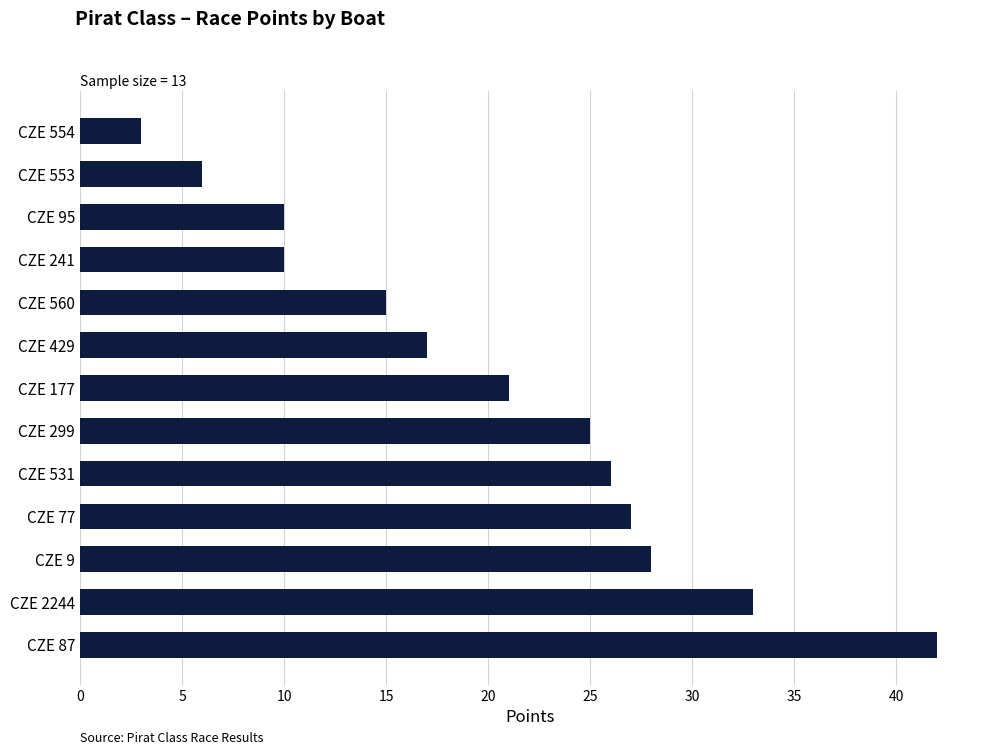

What is the ratio of the value at CZE 299 to the value at CZE 554?

8.3